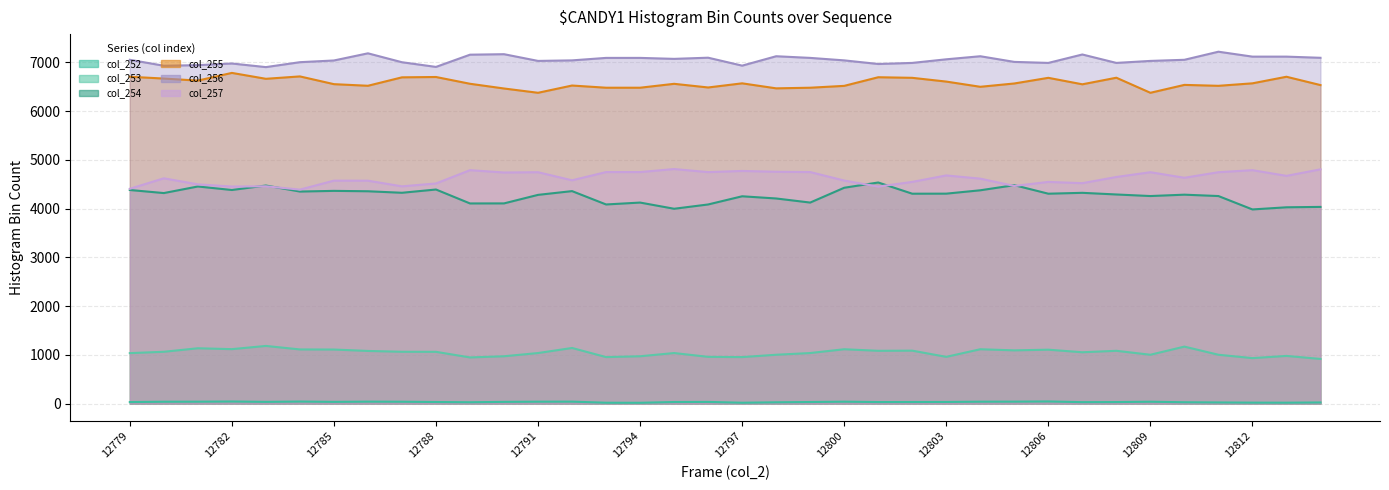

True or false: col_253 (line) and col_252 (line) intersect in this chart.

False